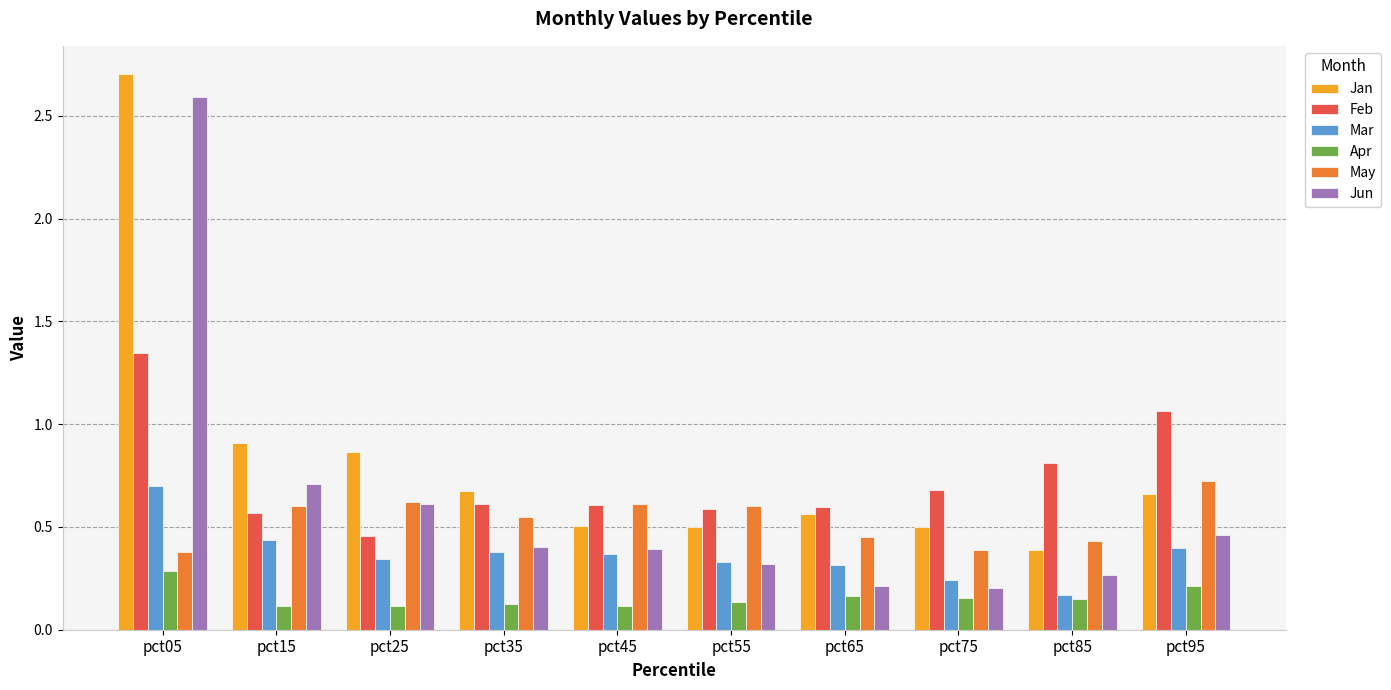

What is the average value of the Jan series?

0.8